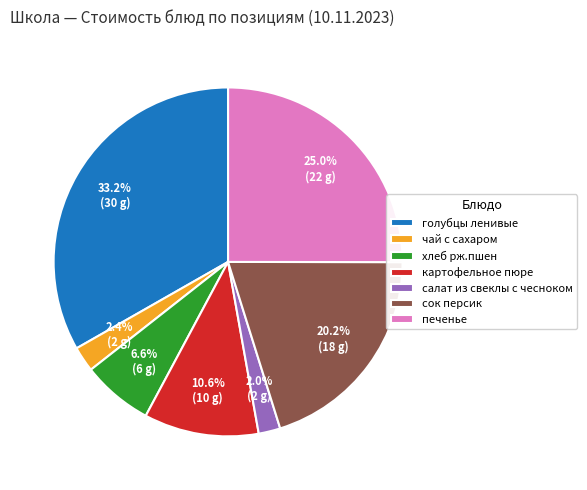

Does any single category account for the majority?

No